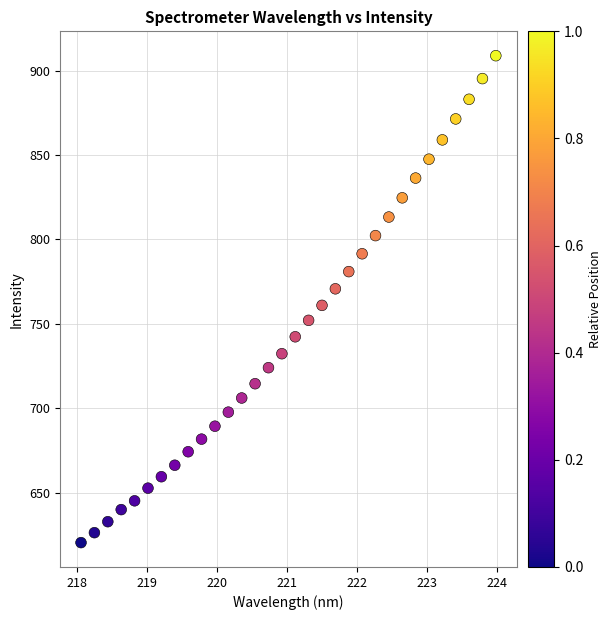

What is the range of Y values (max minus min)?

288.5